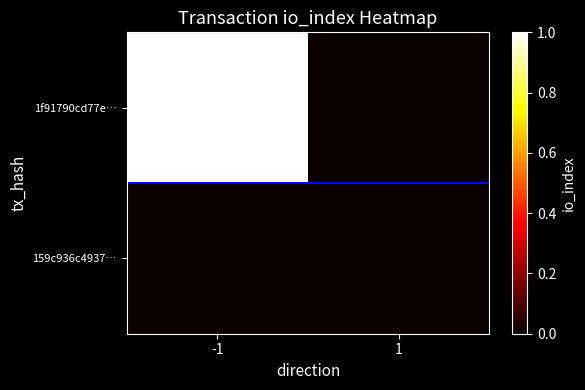

How many series are shown in this chart?

2